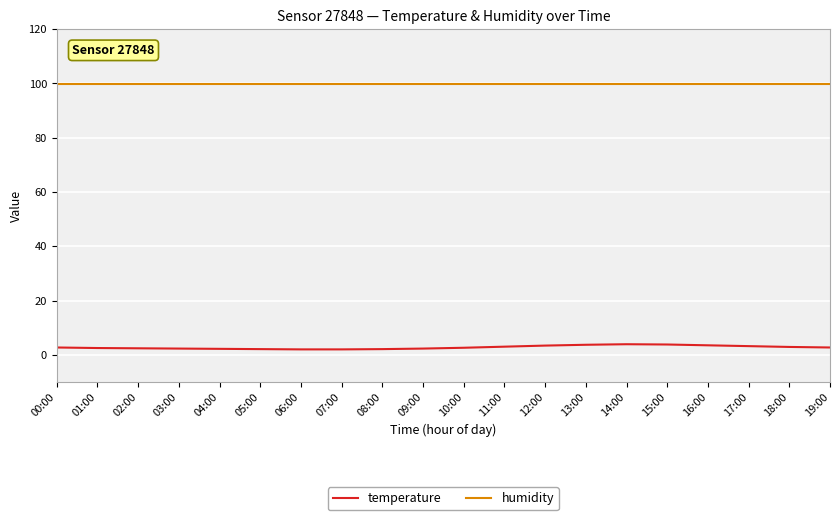

How many lines are shown in the chart?

2